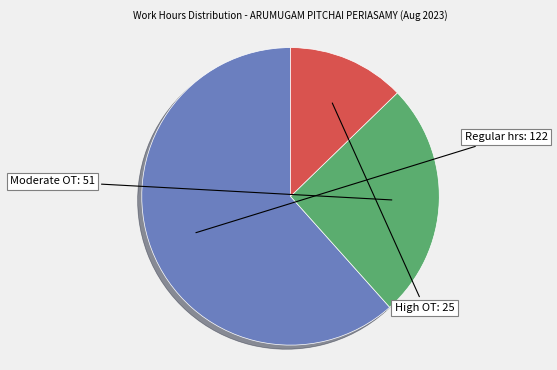

How many slices are in this pie chart?

3